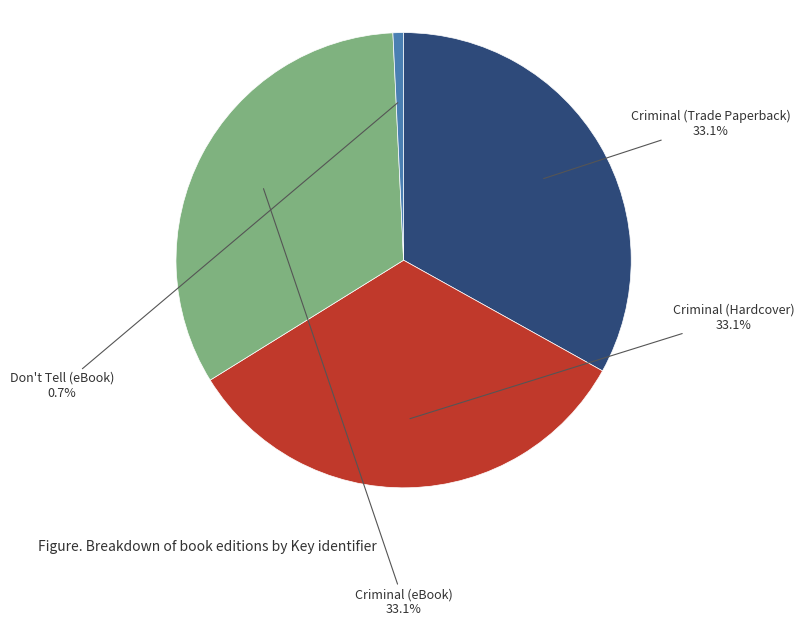

Is there any slice that represents more than half of the pie?

No